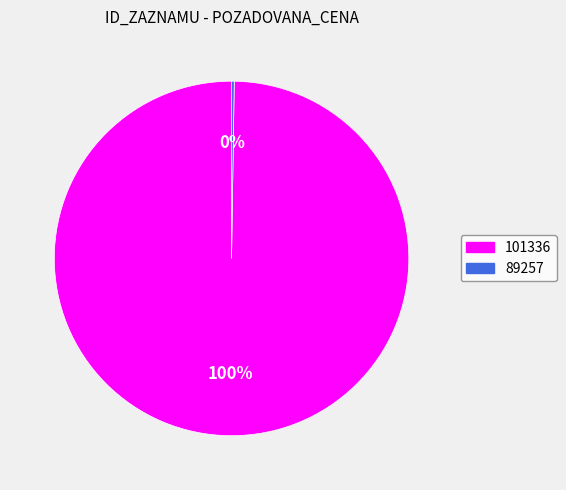

To the nearest percent, what is the average slice percentage?

50%